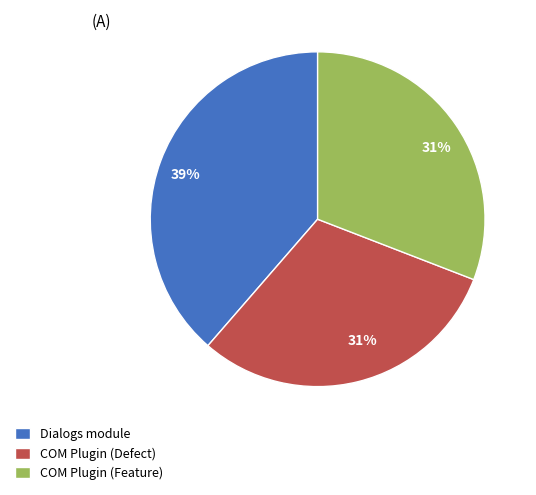

Count the number of slices in the pie.

3